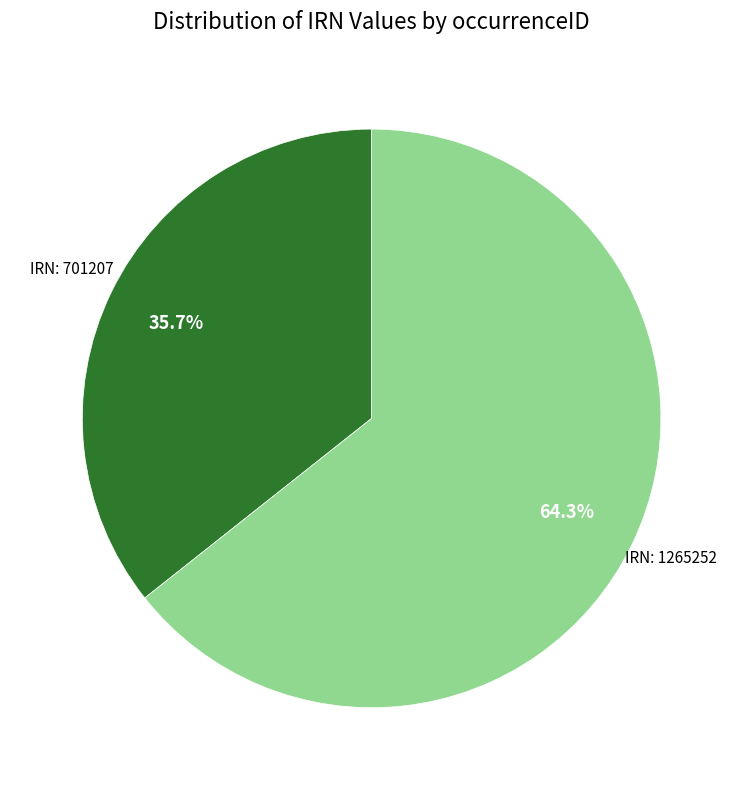

Which category has the smallest portion of the pie?

IRN: 701207